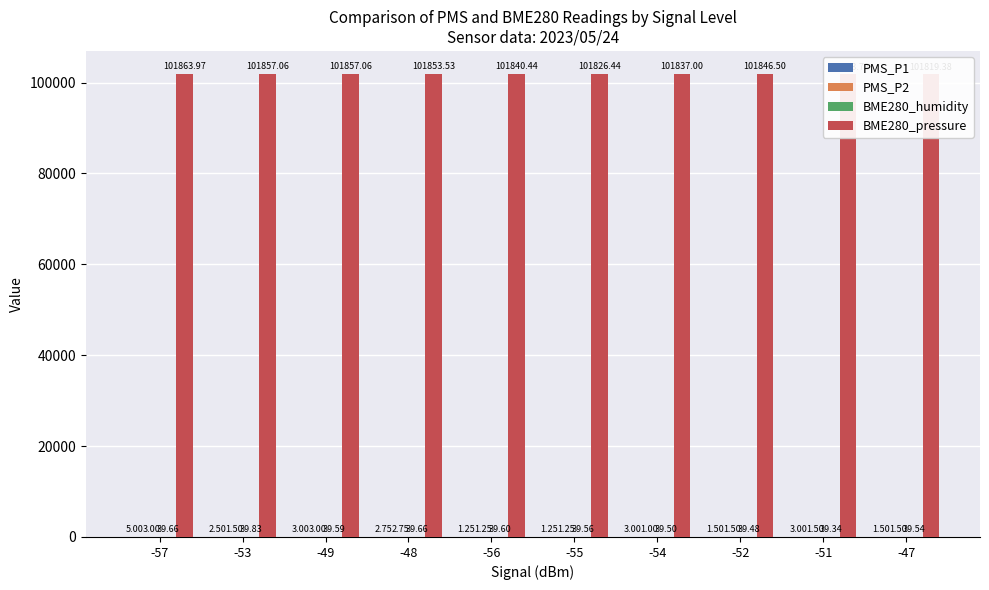

List the series in order of their peak value, lowest first.

PMS_P2, PMS_P1, BME280_humidity, BME280_pressure